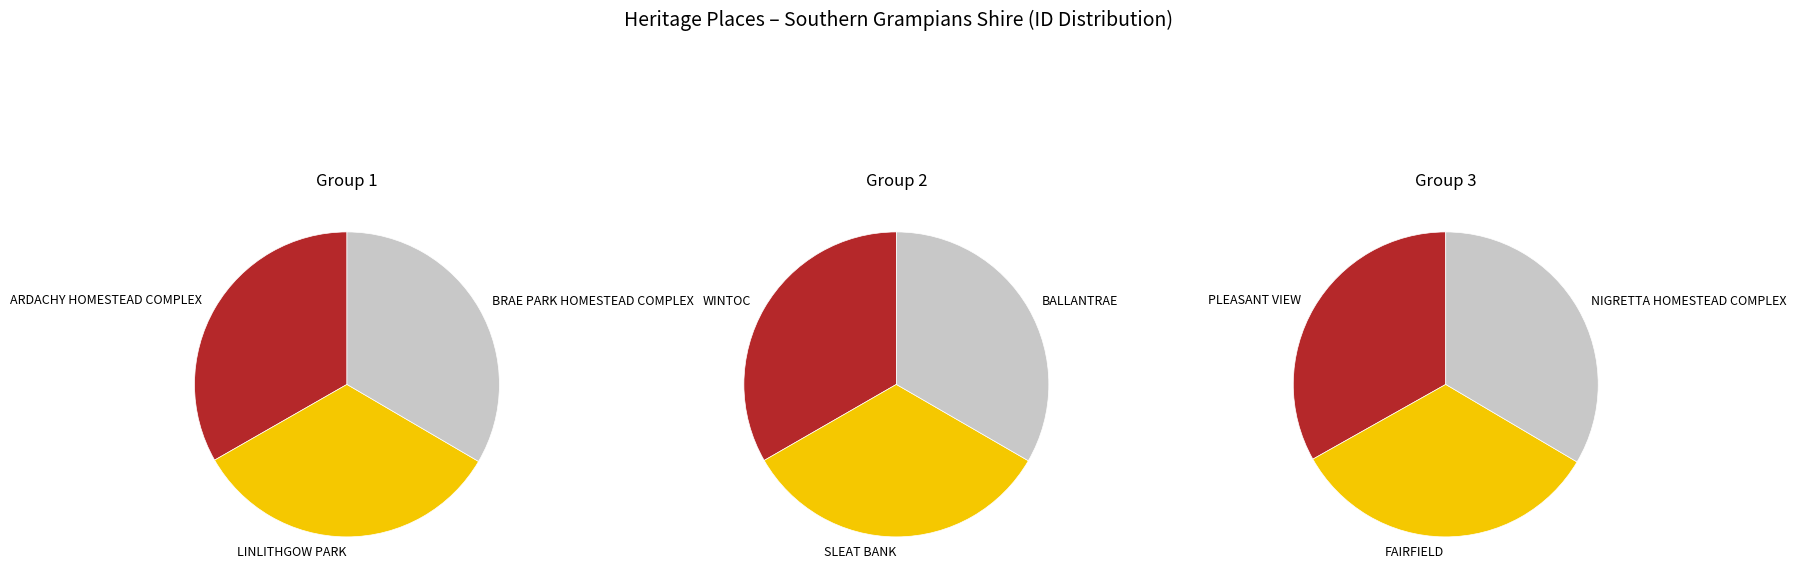

Does WINTOC account for over 50% of the chart?

No